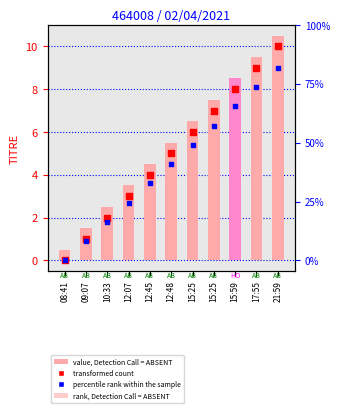

Which series reaches the minimum Y coordinate?

transformed count